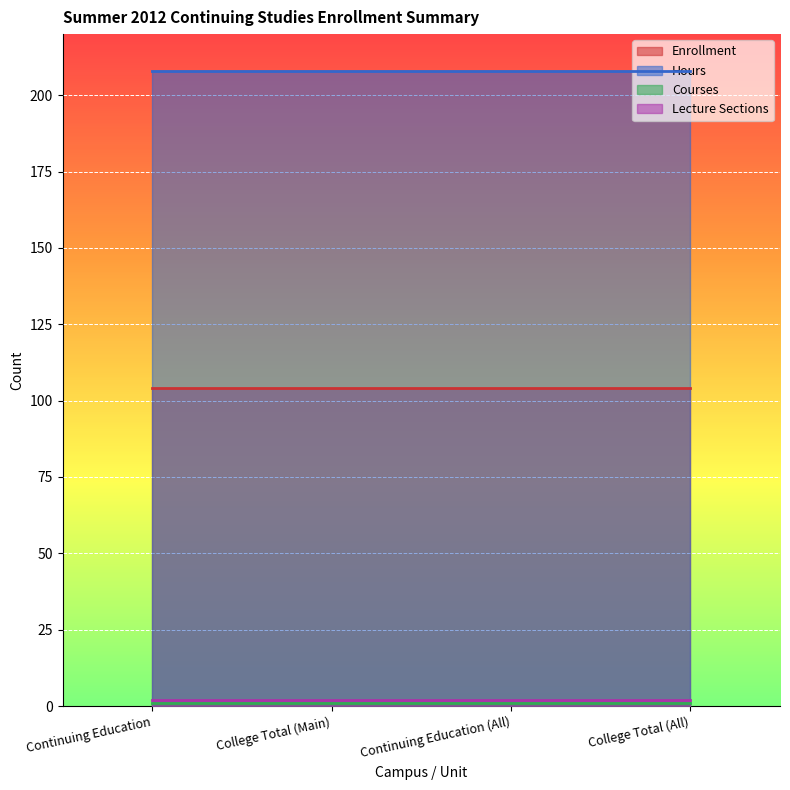

How many lines are shown in the chart?

4